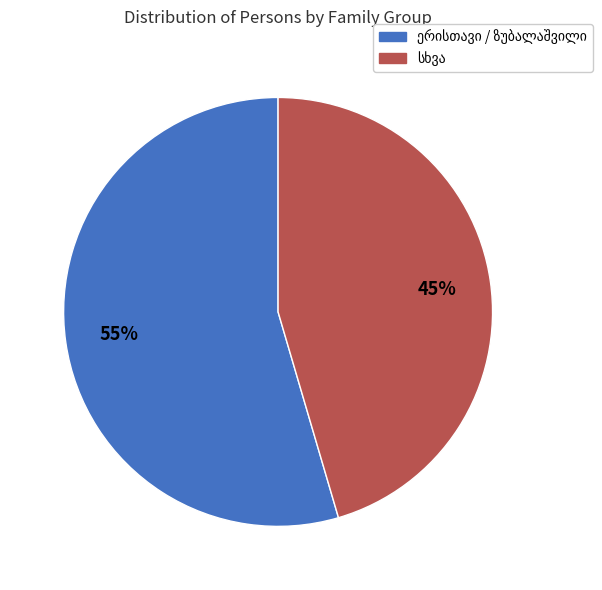

To the nearest percent, what is the average slice percentage?

50%